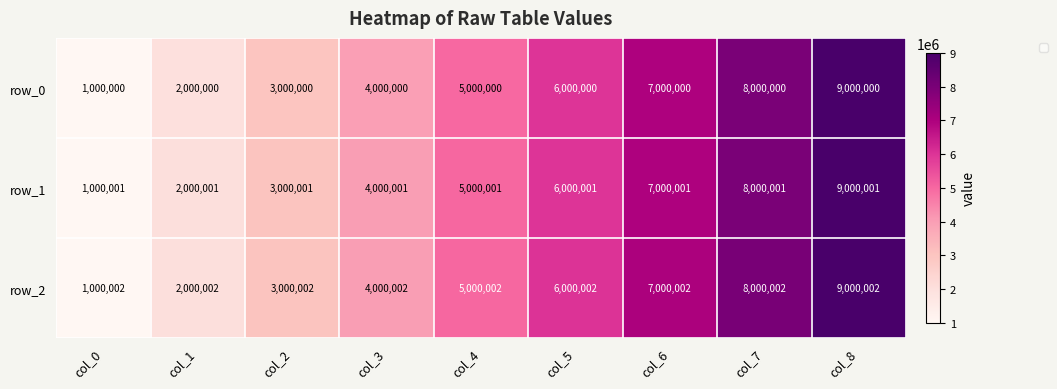

Is the value of row_0 at col_1 greater than the value of row_2 at col_2?

No